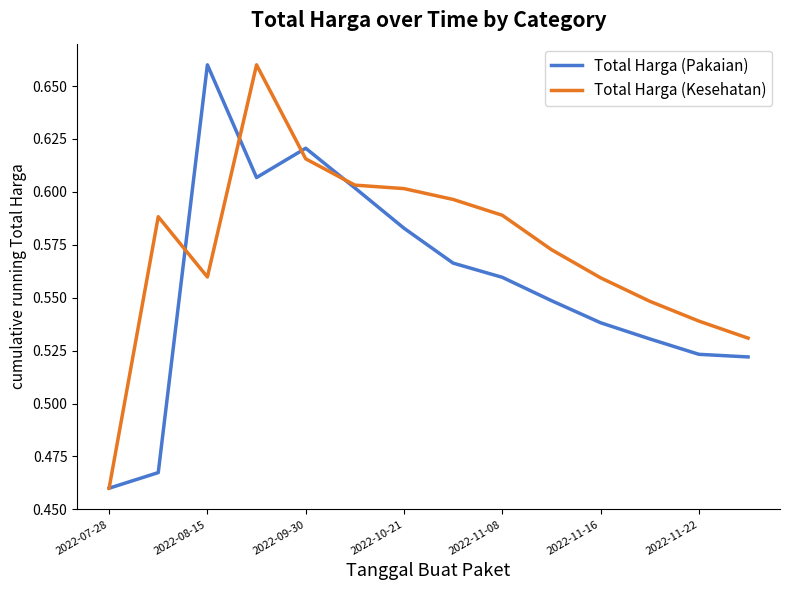

Which series has the largest total across all categories?

Total Harga (Kesehatan)